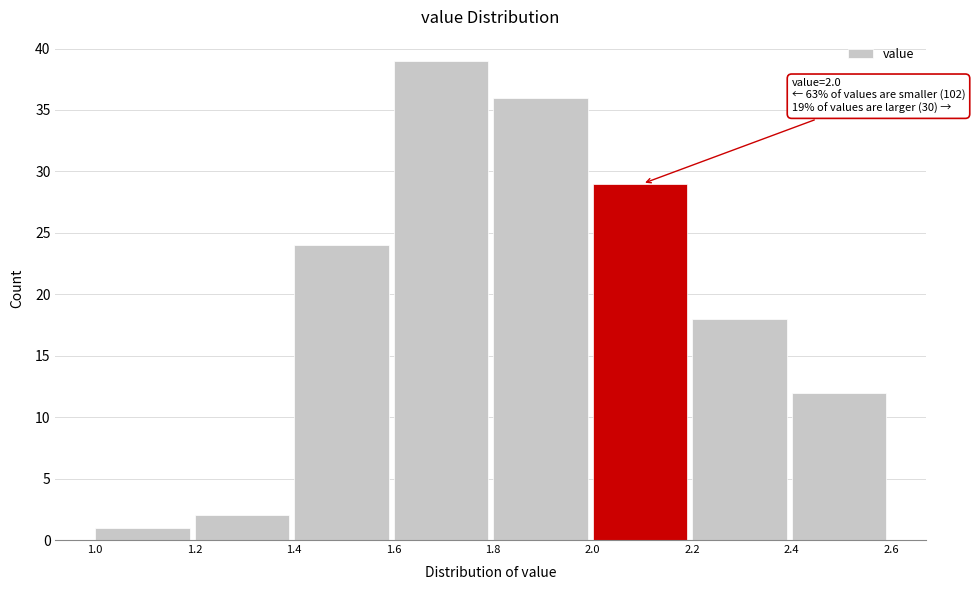

Over which range of the x-axis is the bar tallest?

1.6 to 1.8